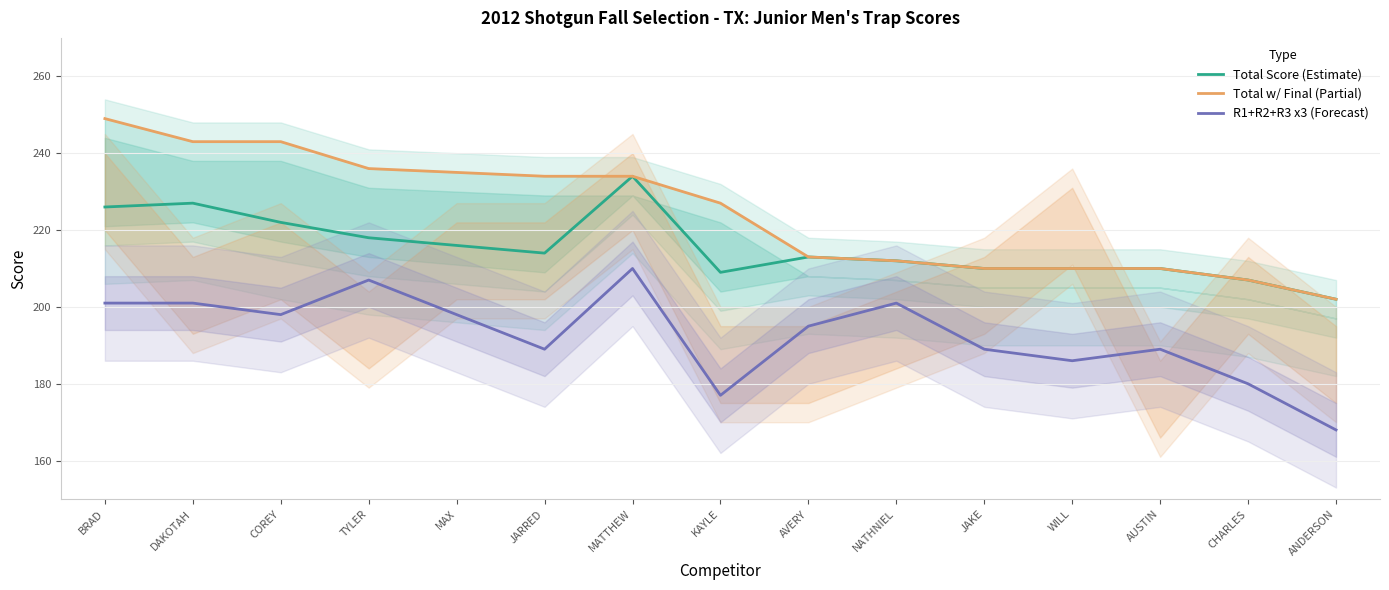

Rank the categories by Total Score (Estimate) value from lowest to highest.

ANDERSON, CHARLES, KAYLE, JAKE, WILL, AUSTIN, NATHNIEL, AVERY, JARRED, MAX, TYLER, COREY, BRAD, DAKOTAH, MATTHEW